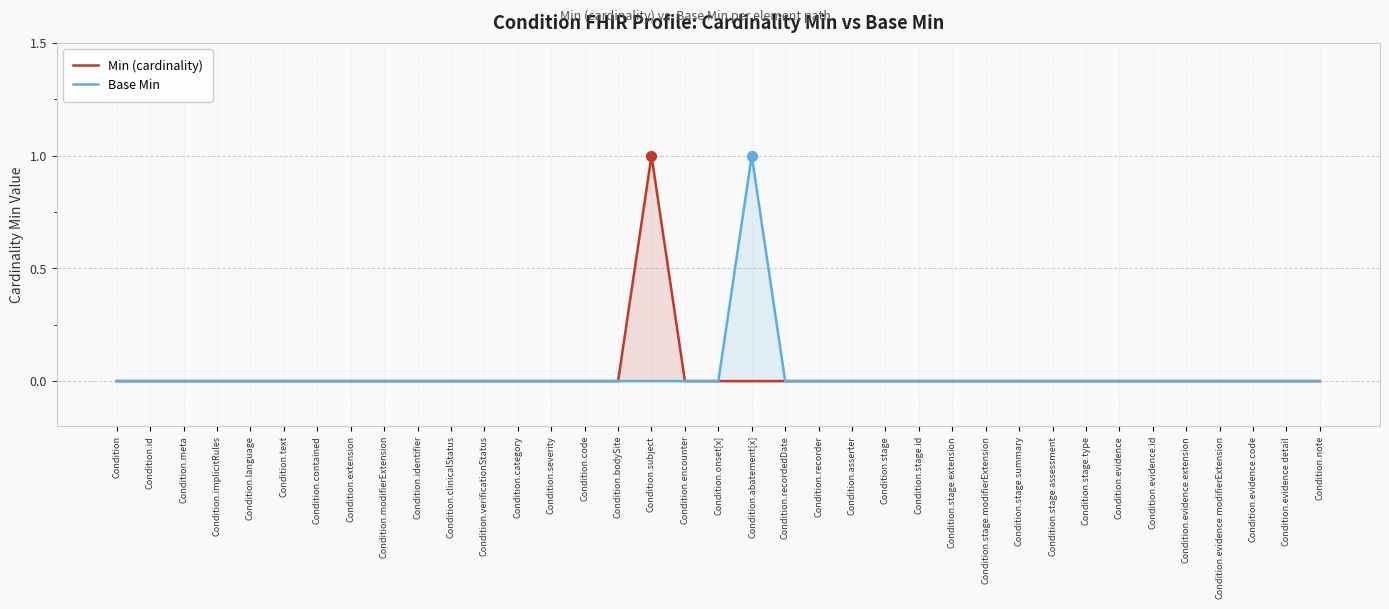

At which category is the sum across all series the highest?

Condition.subject